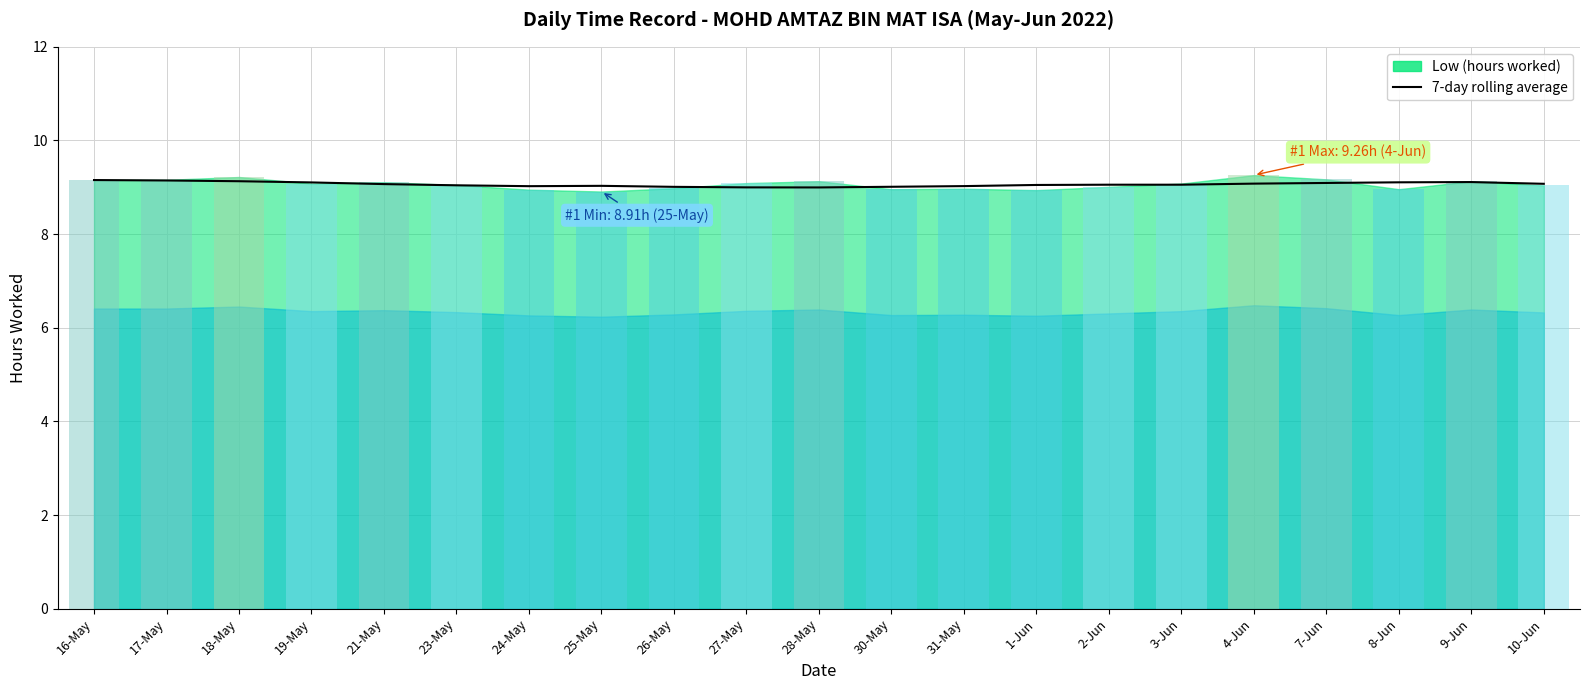

Approximately how many times larger is the value at 17-May compared to 24-May?

1.0